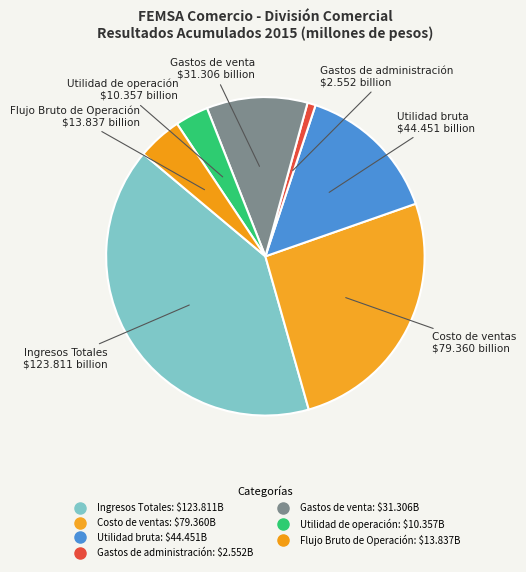

How many segments does this pie chart have?

7